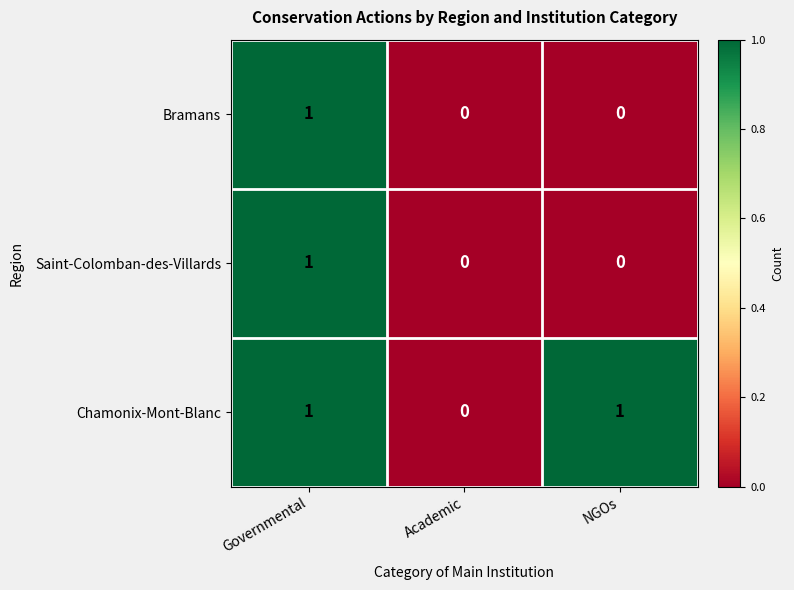

At which category is the sum across all series the highest?

Governmental